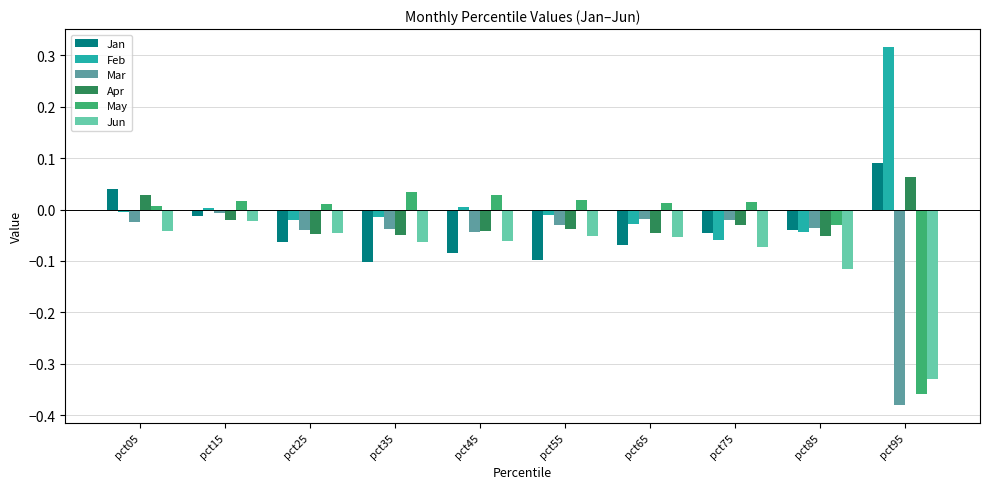

What is the difference between the maximum and minimum values in the May series?

0.4